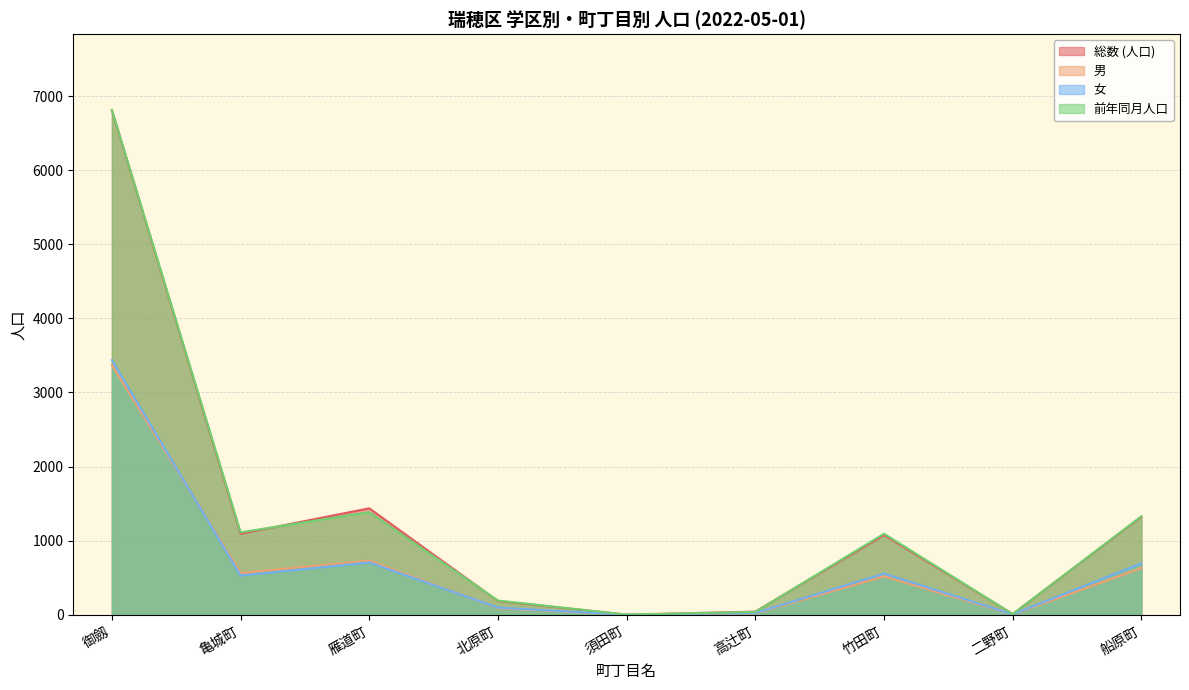

What is the lowest value of the 総数 (人口) series?

2